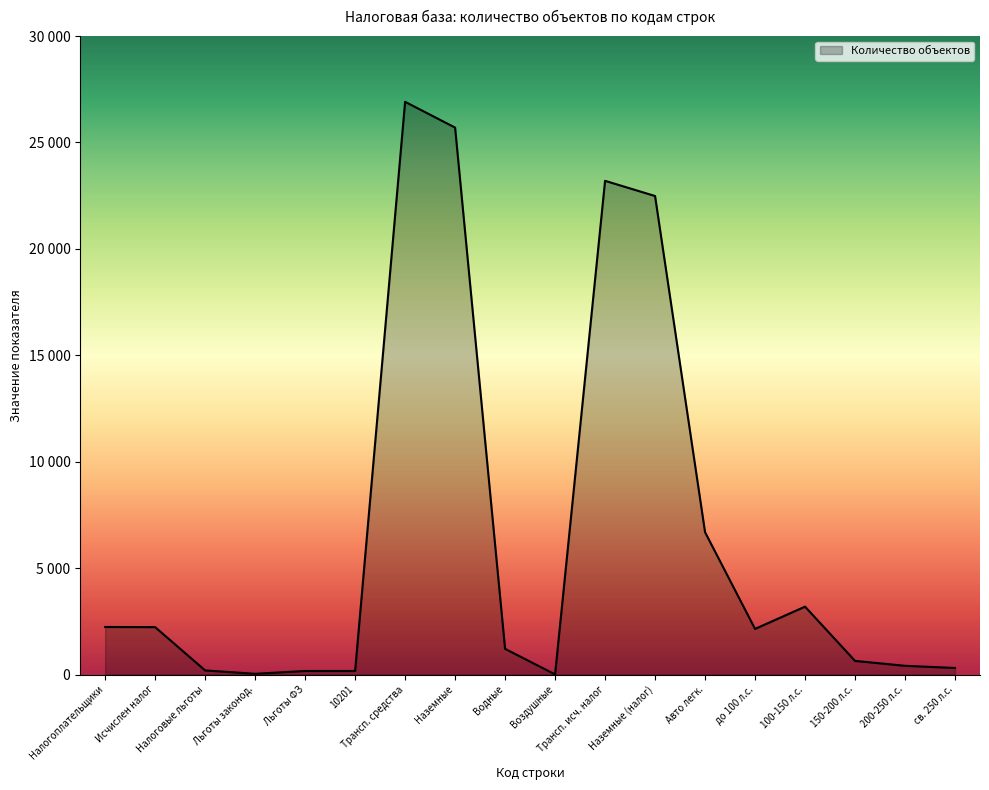

Reading left to right, extract all data points from this chart.

2233	2226	192	33	165	165	26912	25701	1206	5	23199	22485	6687	2143	3189	639	409	307